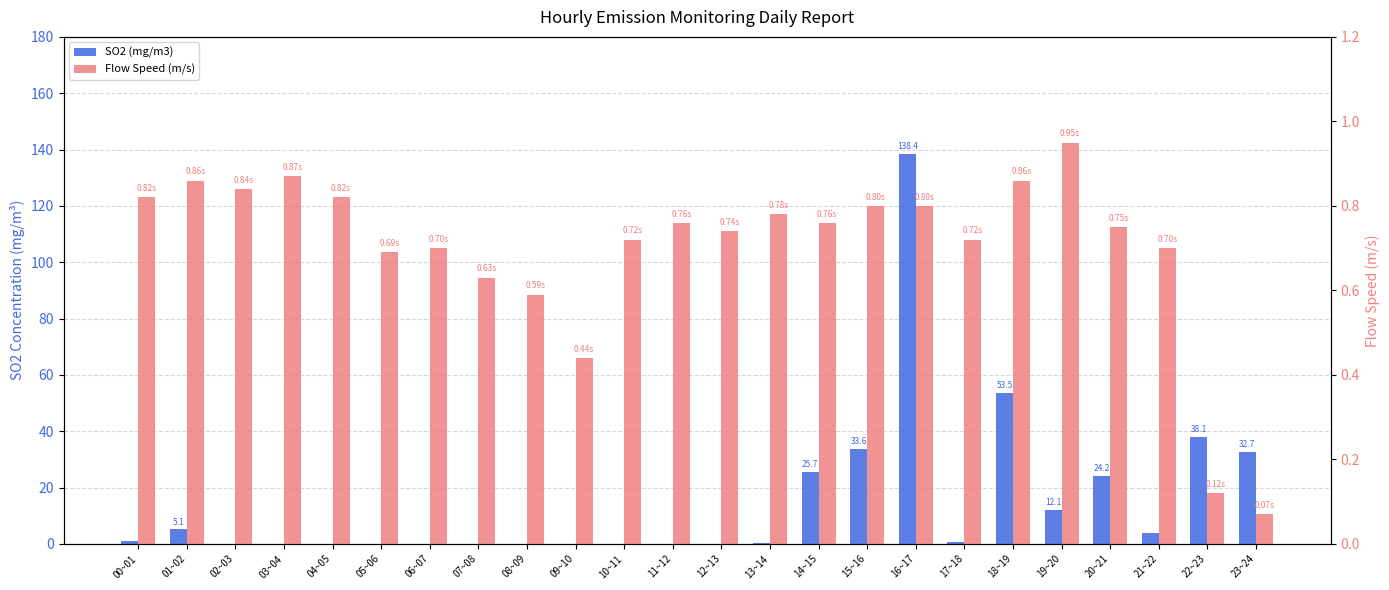

Which series has the widest spread of values?

SO2 (mg/m3)